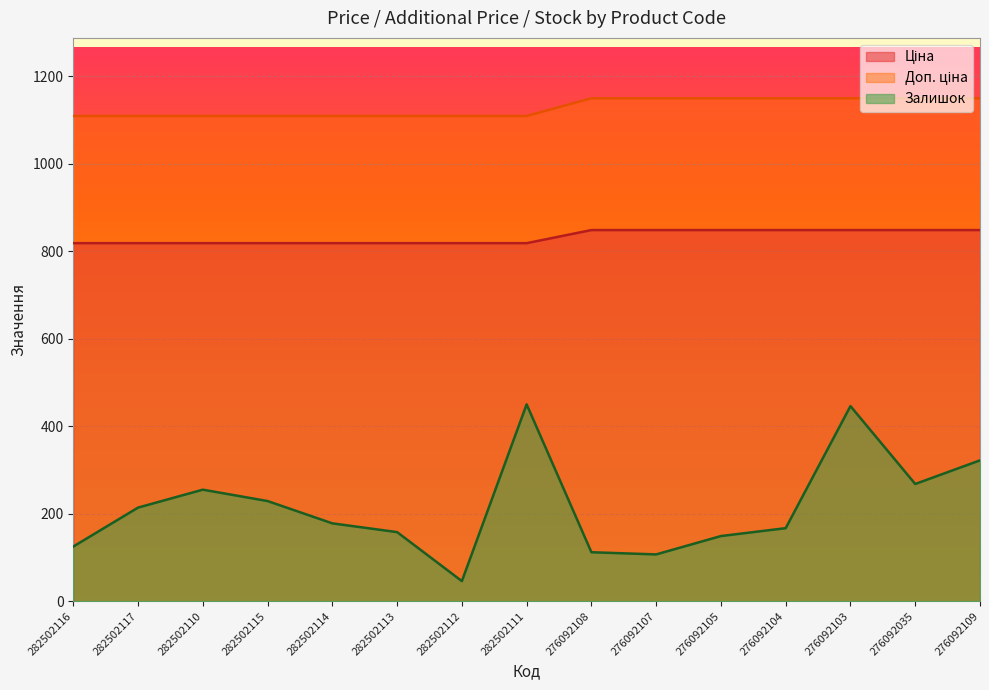

True or false: Ціна and Доп. ціна cross at least once.

False